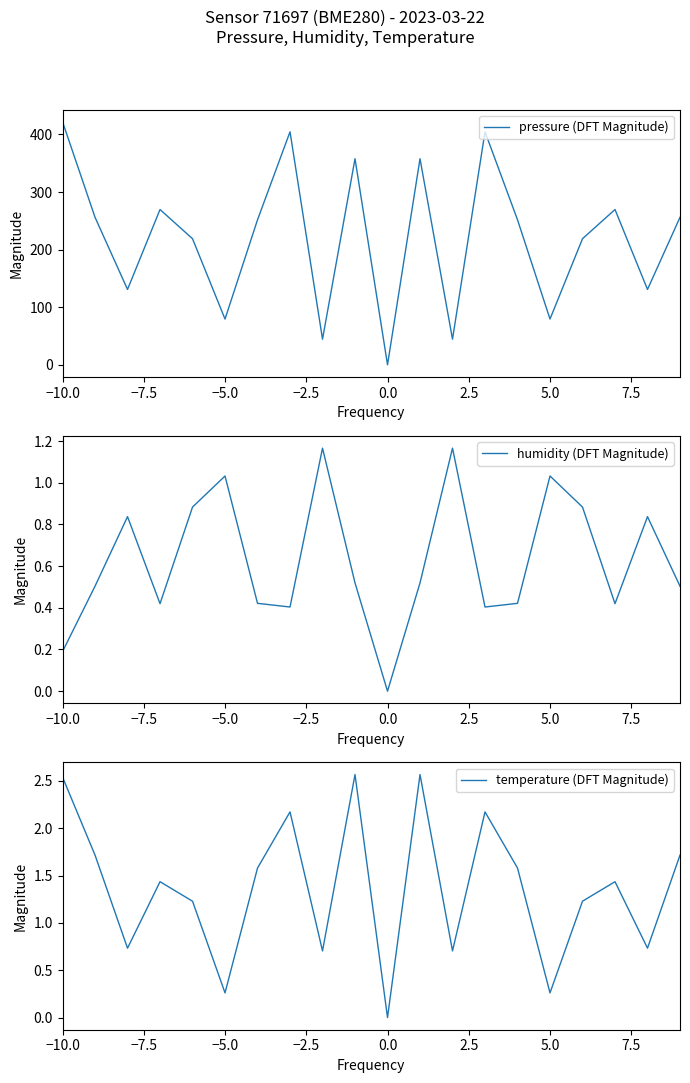

True or false: temperature (DFT Magnitude) and pressure (DFT Magnitude) intersect in this chart.

True